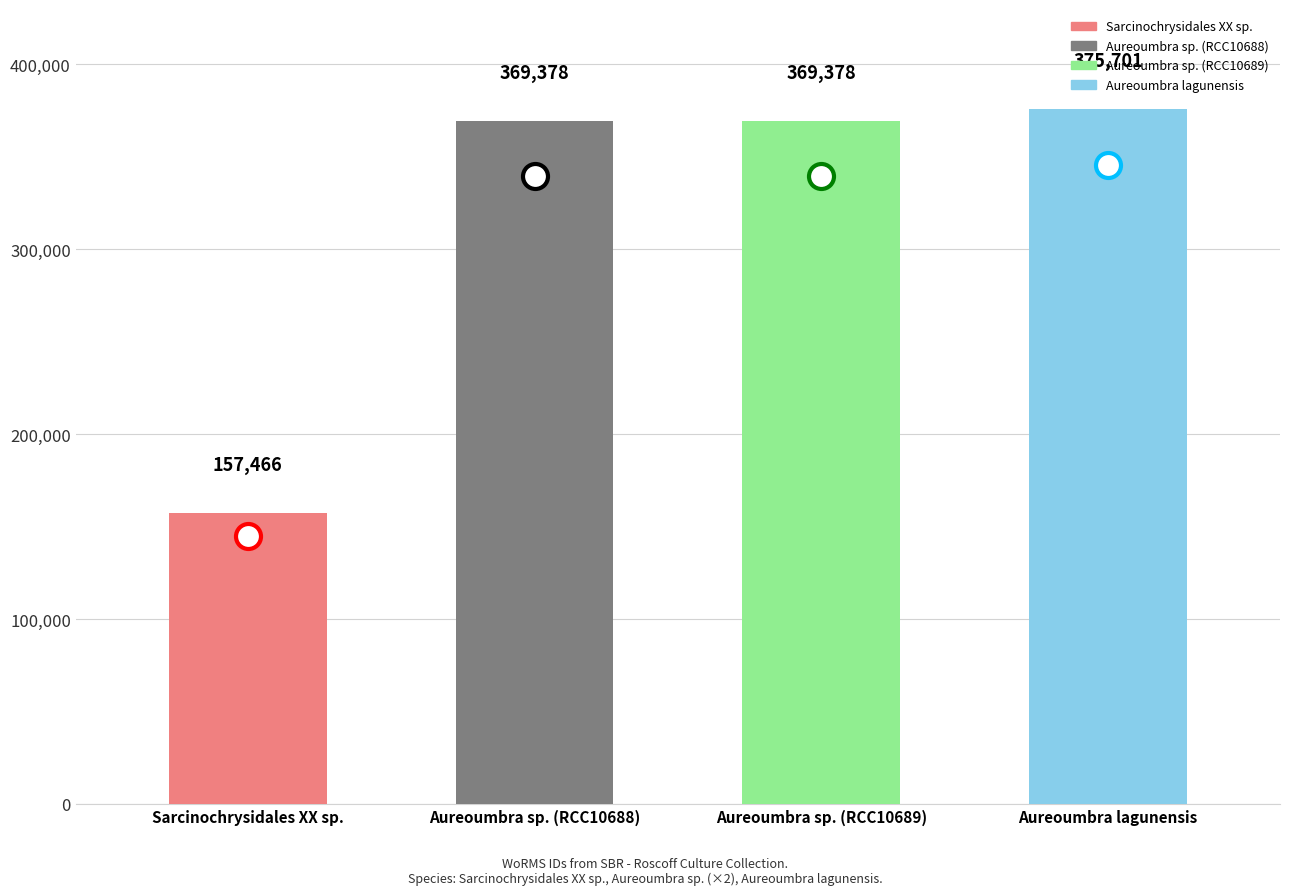

Reading right to left, transcribe all the data shown in this chart.

375701	369378	369378	157466